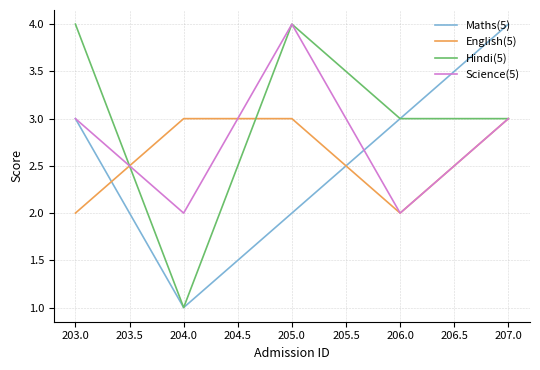

Where is the first local maximum for Science(5)?

205.0